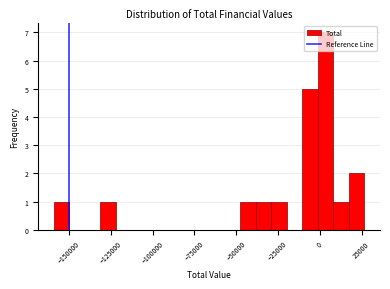

Around what value on the x-axis is the tallest bar? Give the approximate position of its centre, as read against the axis.

5000